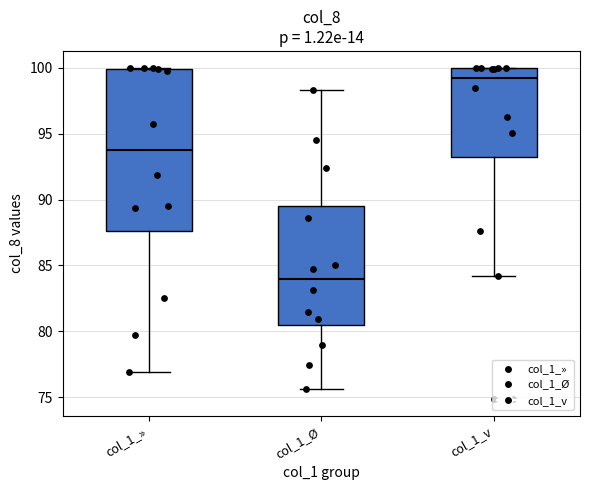

Reading left to right, read every box against the y-axis: the position of its median line, the range the box covers, and the ends of its whiskers. The values are not printed on the chart, so give them approximately, as read against the axis.

col_1_»: median 94.0, box 87.5 to 100.0, whiskers 77.0 to 100.0
col_1_Ø: median 84.0, box 80.5 to 89.5, whiskers 75.5 to 98.5
col_1_v: median 99.0, box 93.0 to 100.0, whiskers 84.0 to 100.0